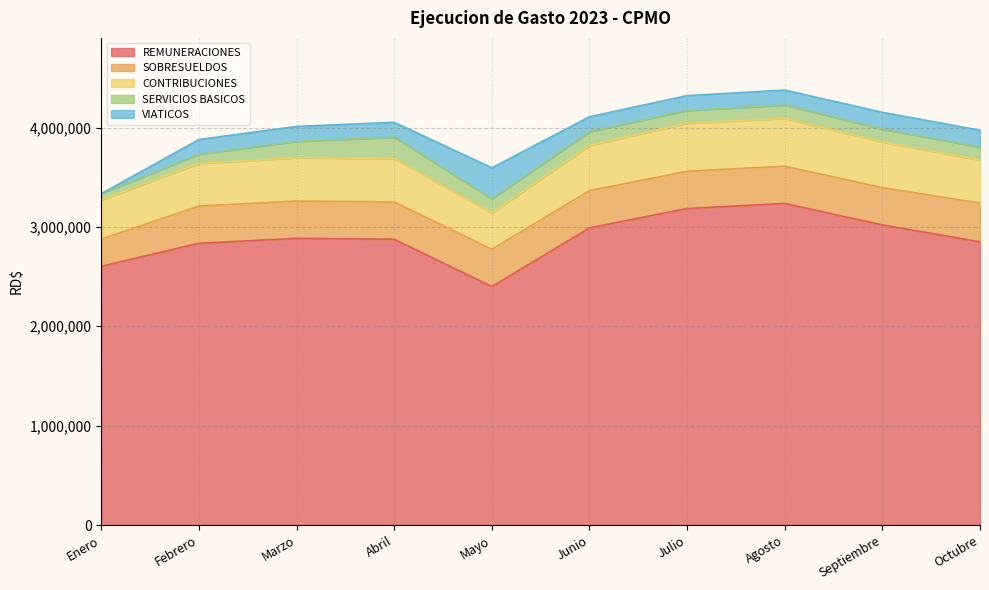

Rank the series by their maximum value, from lowest to highest.

SERVICIOS BASICOS, VIATICOS, SOBRESUELDOS, CONTRIBUCIONES, REMUNERACIONES